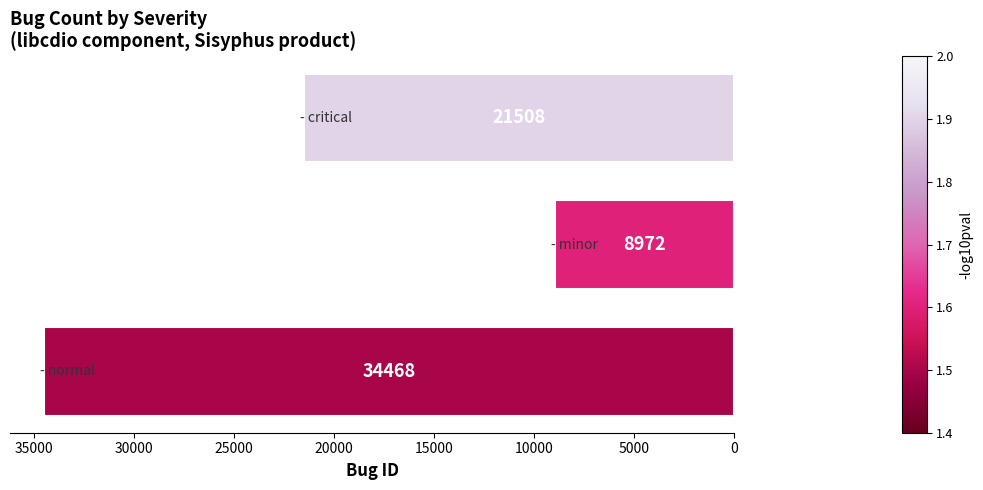

What is the difference between the maximum and second lowest values?

12960